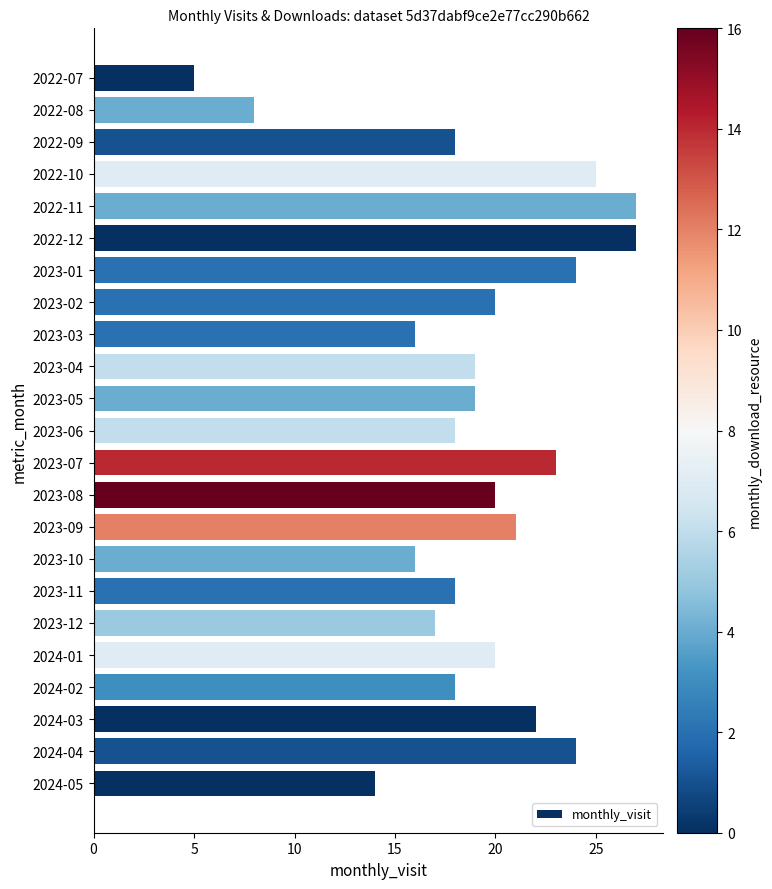

Is it true that the value at 2023-02 is 20?

True